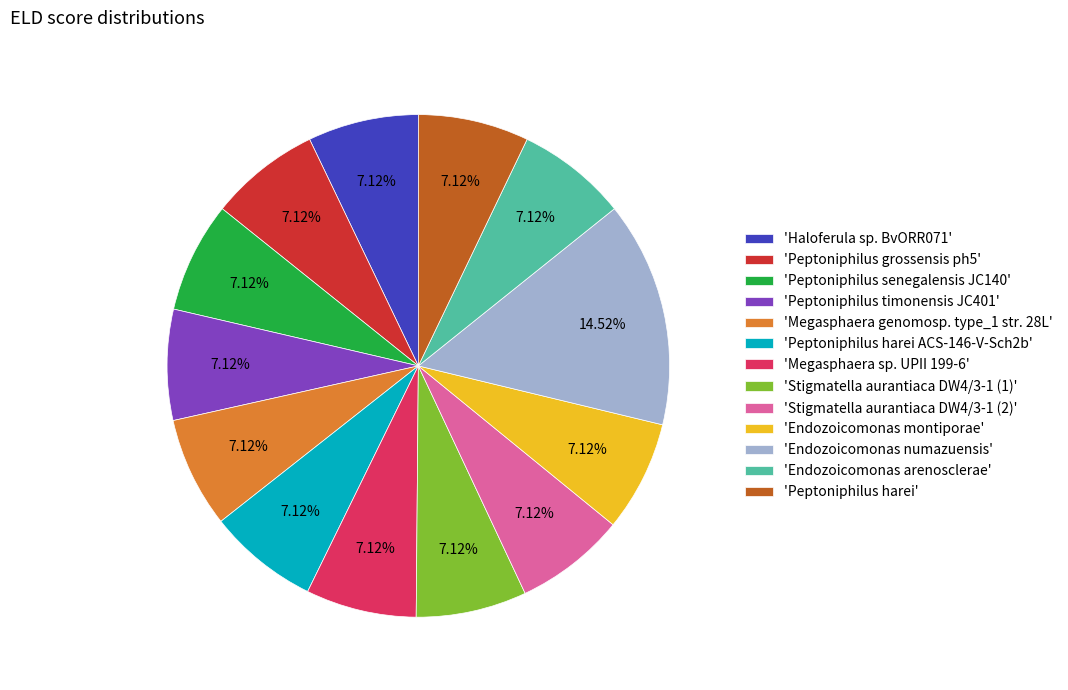

Do 'Megasphaera genomosp. type_1 str. 28L' and 'Megasphaera sp. UPII 199-6' together represent more than half of the pie?

No